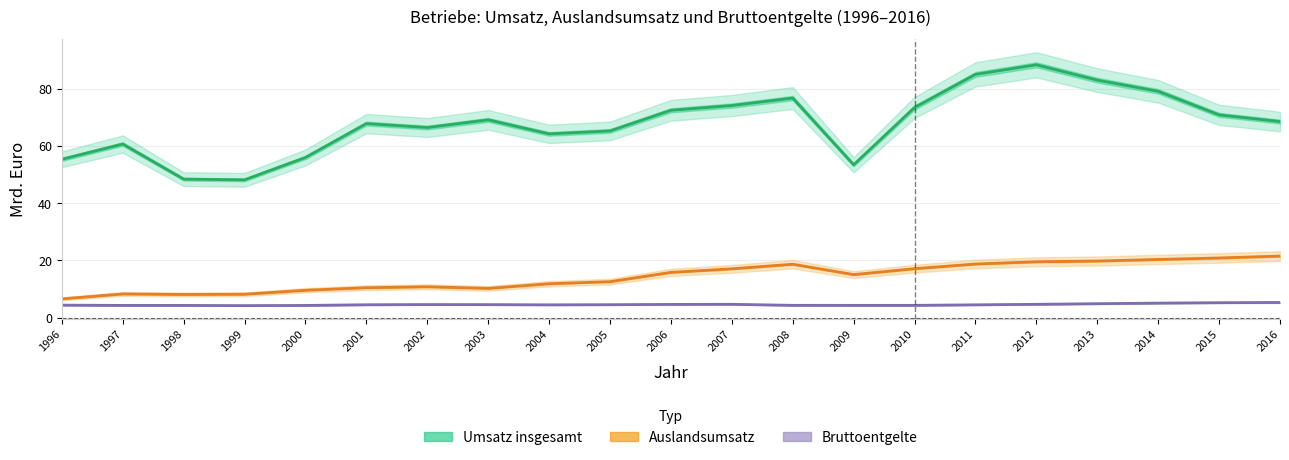

What is the difference between the maximum and minimum values in the Umsatz insgesamt series?

40.2